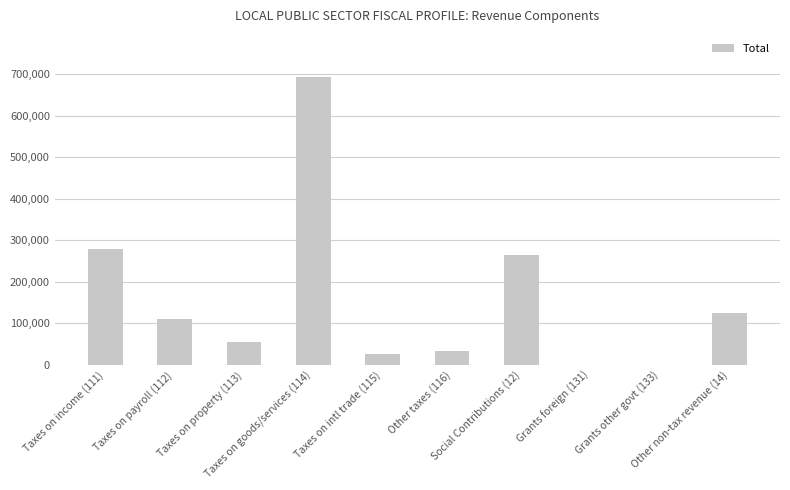

Where does the data first go above 111053?

Taxes on income (111)